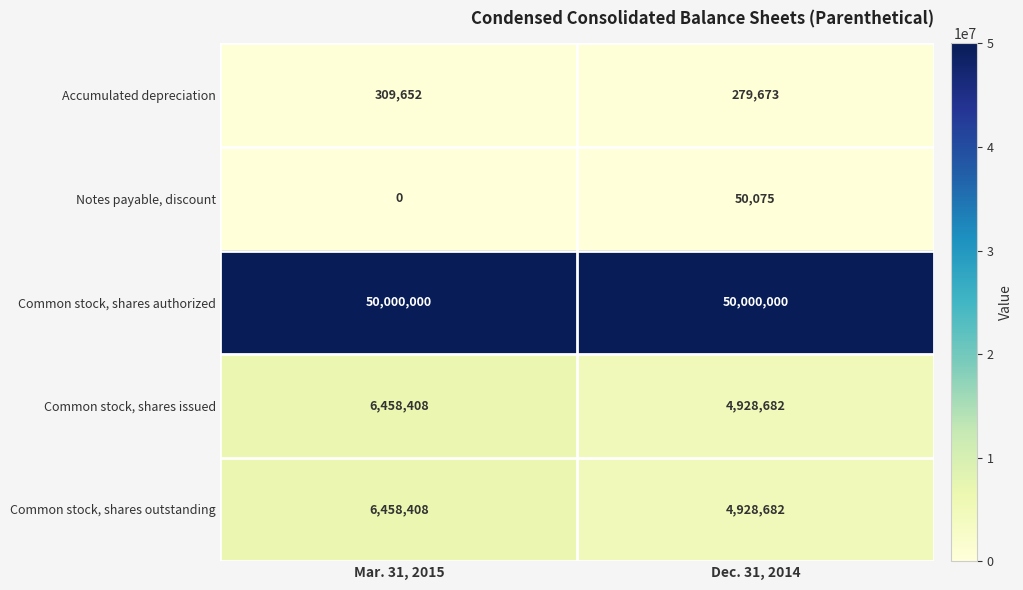

Reading left to right, transcribe all the data shown in this chart.

Accumulated depreciation: 309652	279673
Notes payable, discount: 0	50075
Common stock, shares authorized: 50000000	50000000
Common stock, shares issued: 6458408	4928682
Common stock, shares outstanding: 6458408	4928682